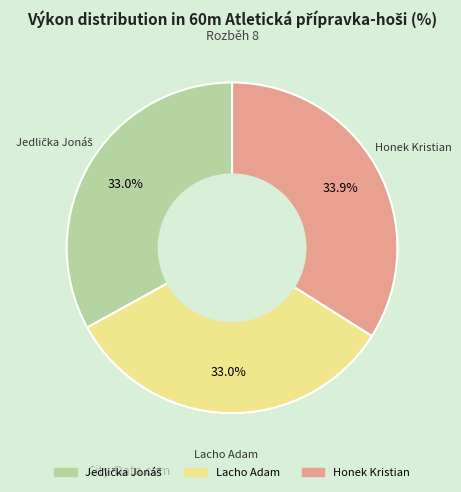

Which has a higher value, Lacho Adam or Honek Kristian?

Honek Kristian